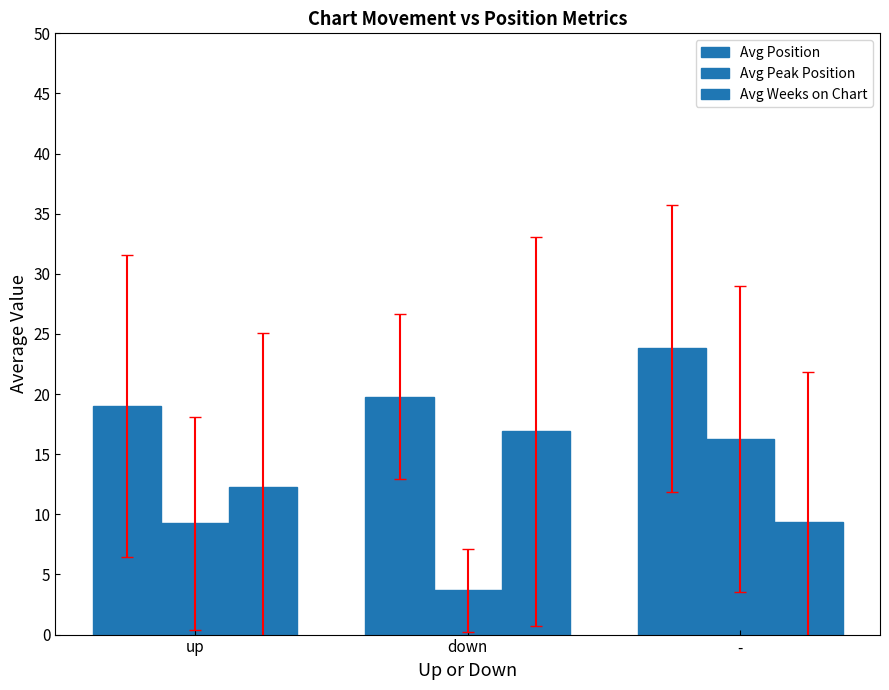

What is the average value of the Avg Weeks on Chart series?

12.8